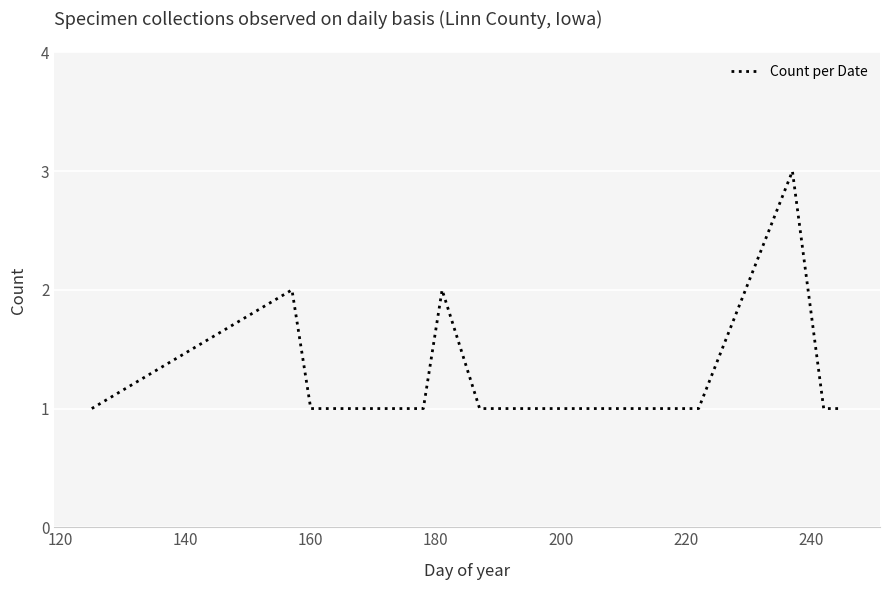

What is the greatest value displayed?

3